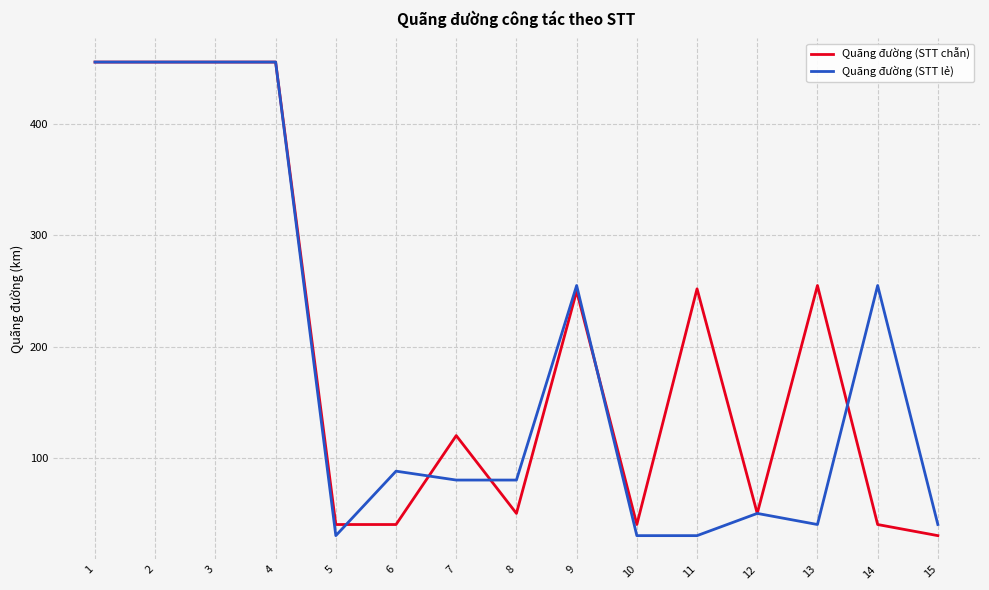

How many distinct data groups are displayed?

2